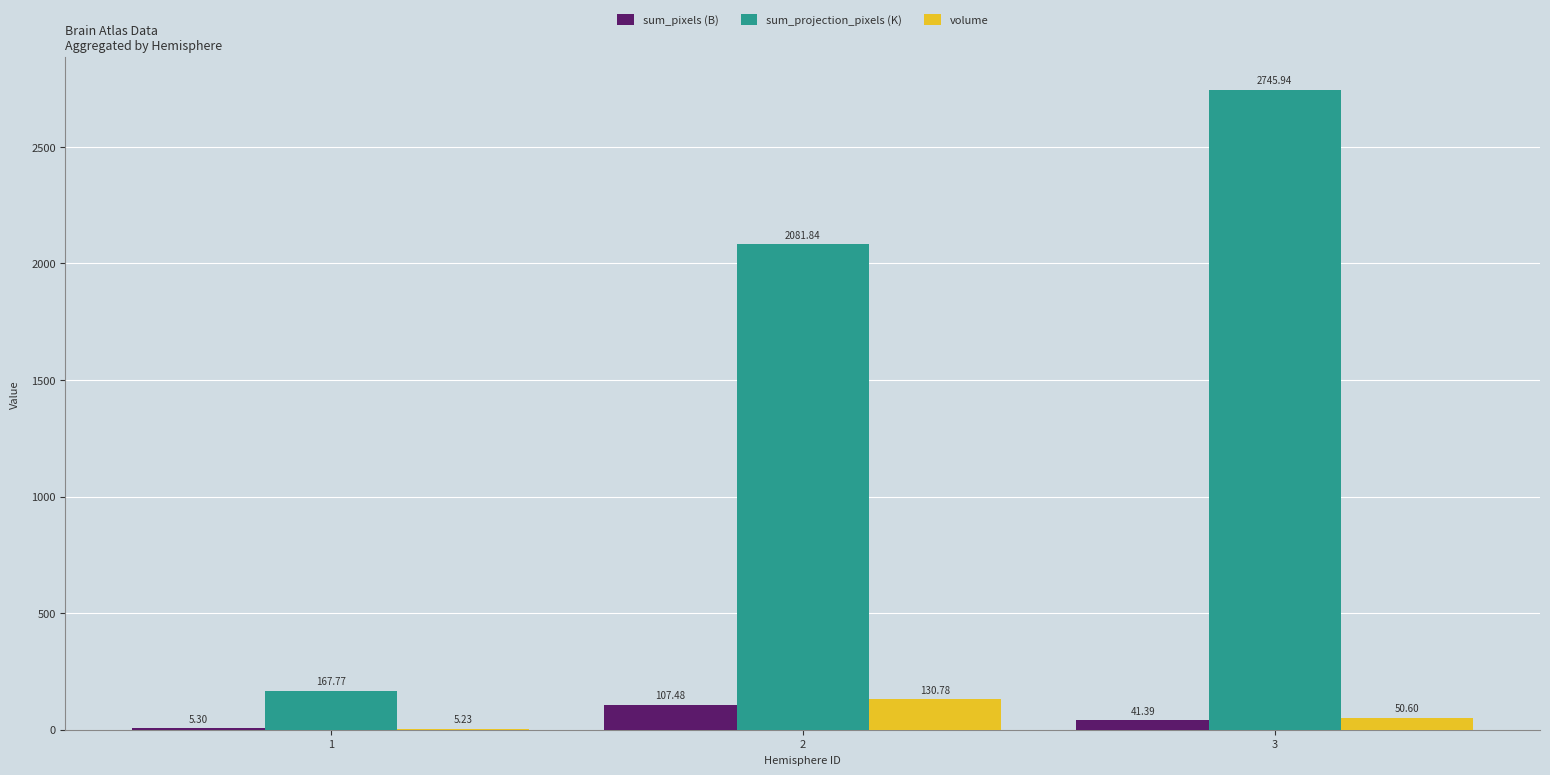

How many data points in volume are above 50?

2